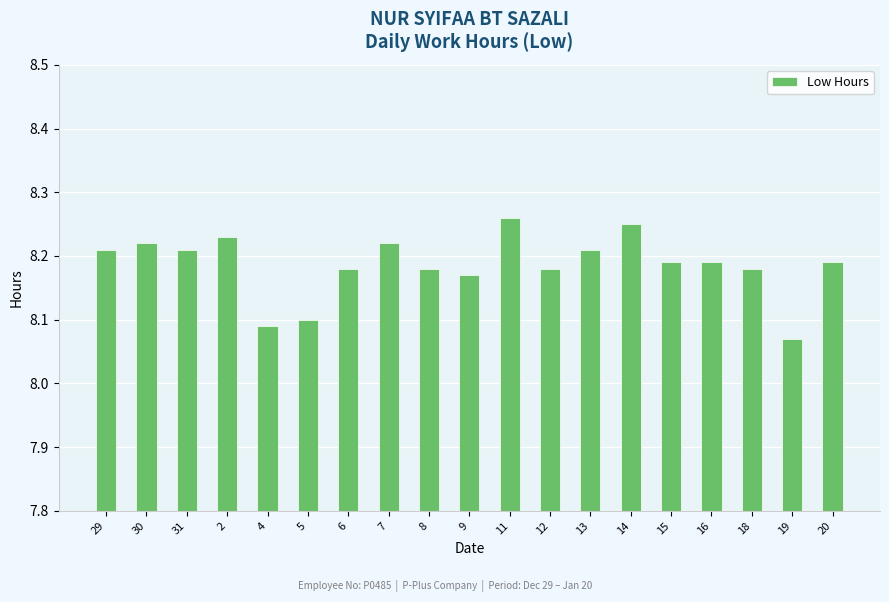

The chart shows a value of 1.9 at 8. True or false?

False